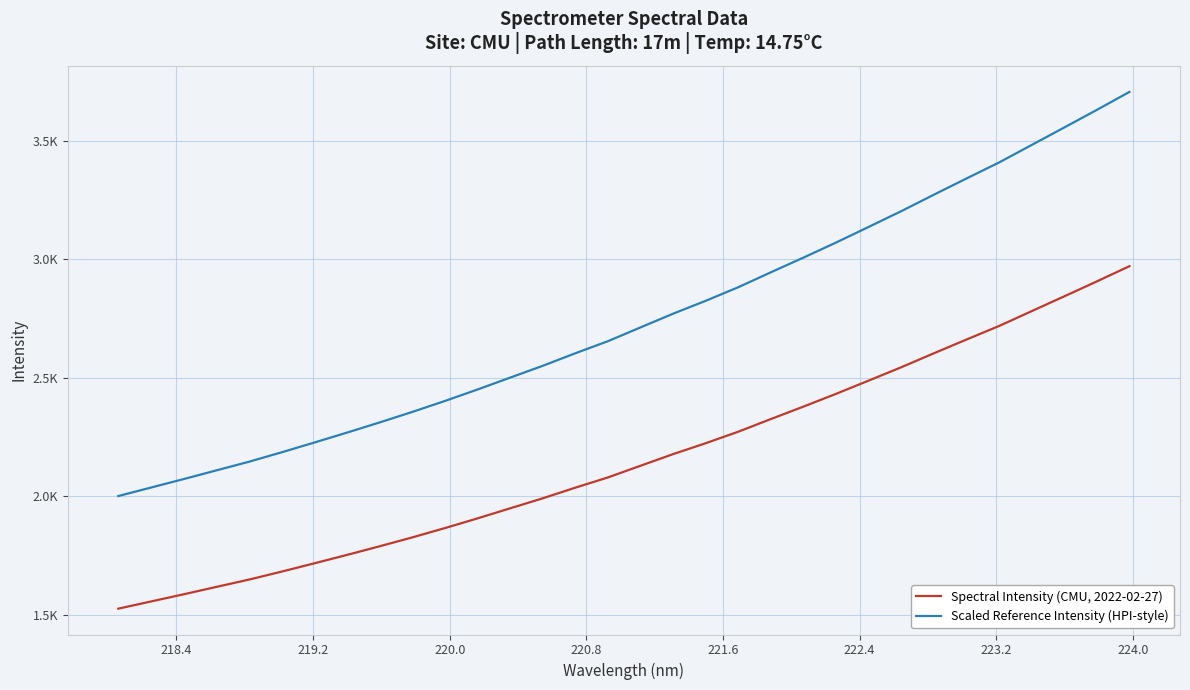

Reading left to right, list all the values displayed in this chart.

Spectral Intensity (CMU, 2022-02-27): 1526.9	1557.2	1587.4	1618.5	1649.4	1683.1	1717.9	1753.4	1789.8	1827.2	1866.4	1907.4	1949.9	1992.1	2037.0	2080.1	2129.5	2178.5	2224.5	2273.1	2326.5	2379.0	2432.8	2488.6	2544.9	2603.7	2661.7	2718.8	2781.3	2843.8	2906.6	2970.9
Scaled Reference Intensity (HPI-style): 2001.7	2037.5	2073.2	2109.9	2146.3	2186.1	2227.2	2269.0	2311.9	2356.1	2402.4	2450.7	2500.8	2550.6	2603.7	2654.6	2712.8	2770.6	2825.0	2882.2	2945.3	3007.2	3070.8	3136.5	3203.0	3272.4	3340.7	3408.2	3482.0	3555.6	3629.8	3705.6